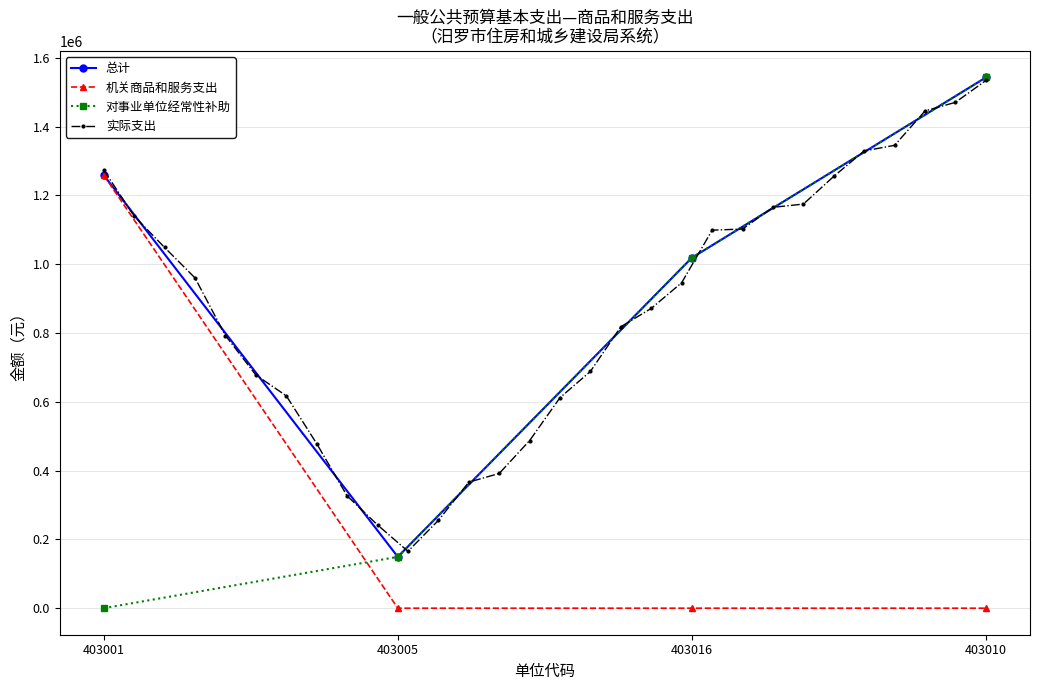

How many lines are shown in the chart?

4